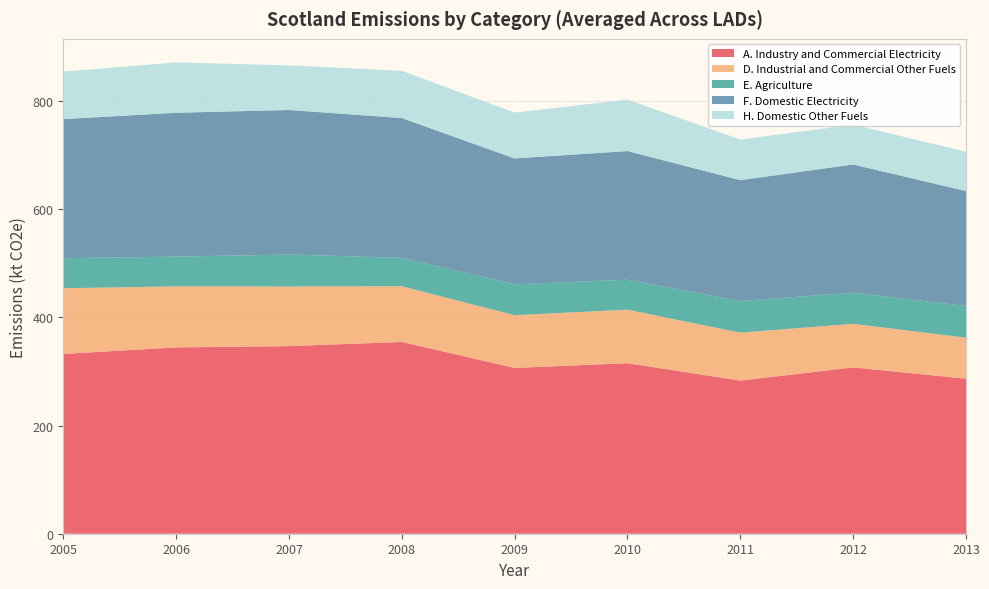

What is the total value across all series at 2012?

756.6